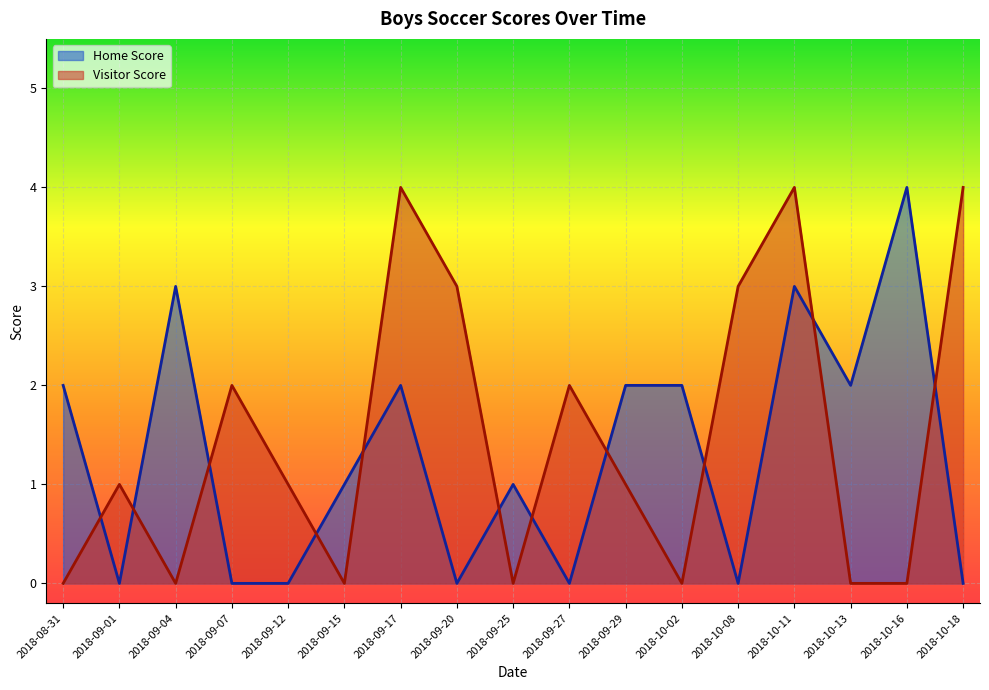

Count the number of data series in this chart.

2